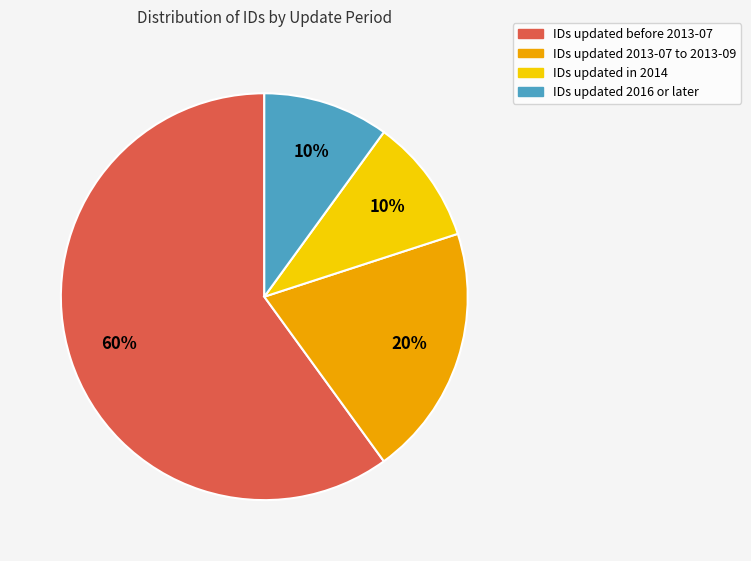

How many slices are in this pie chart?

4